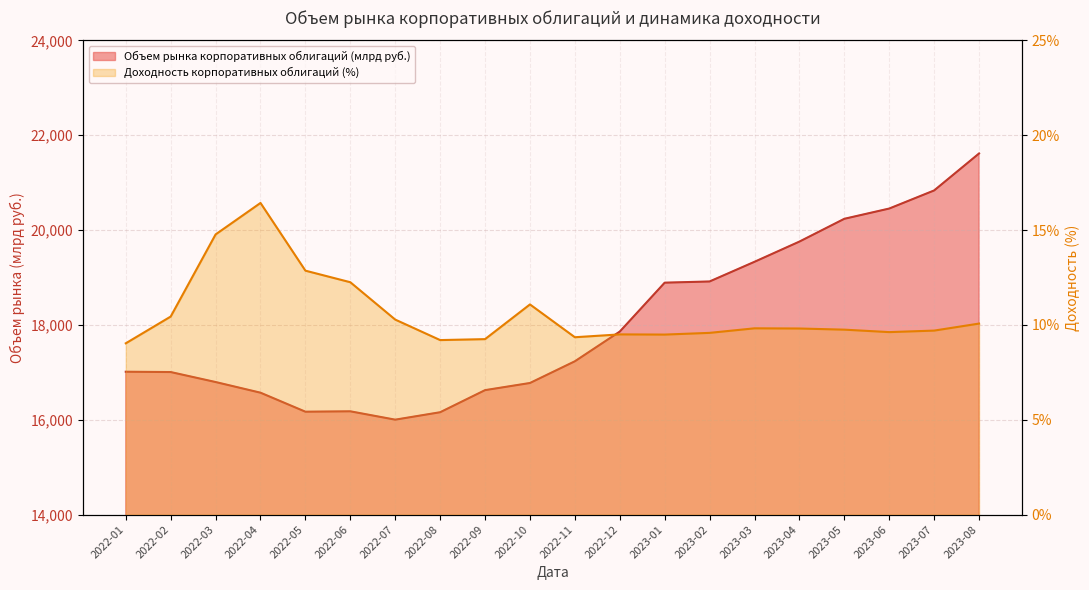

At how many categories does at least one series exceed 3789?

20